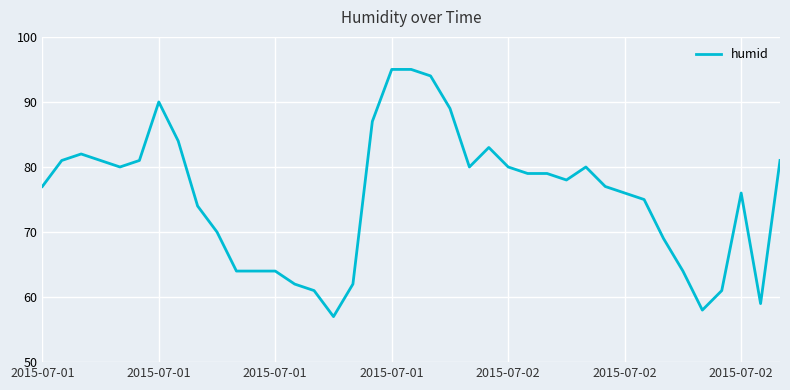

What is the maximum value shown in the chart?

95